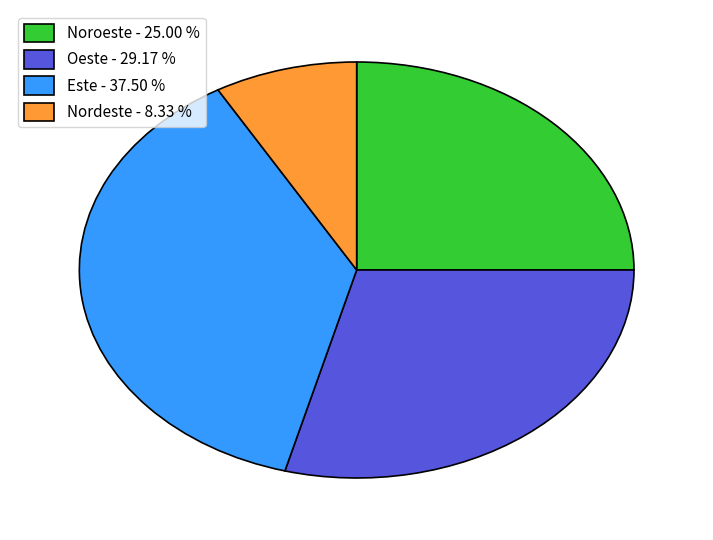

Do Este - 37.50 % and Nordeste - 8.33 % together represent more than half of the pie?

No